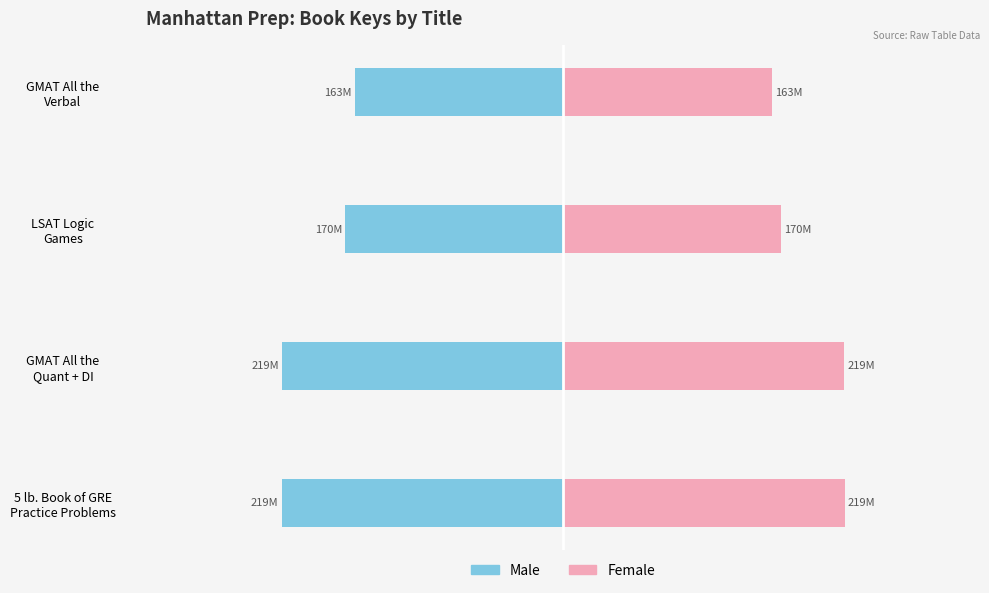

What are all the series names shown in the legend?

Male, Female